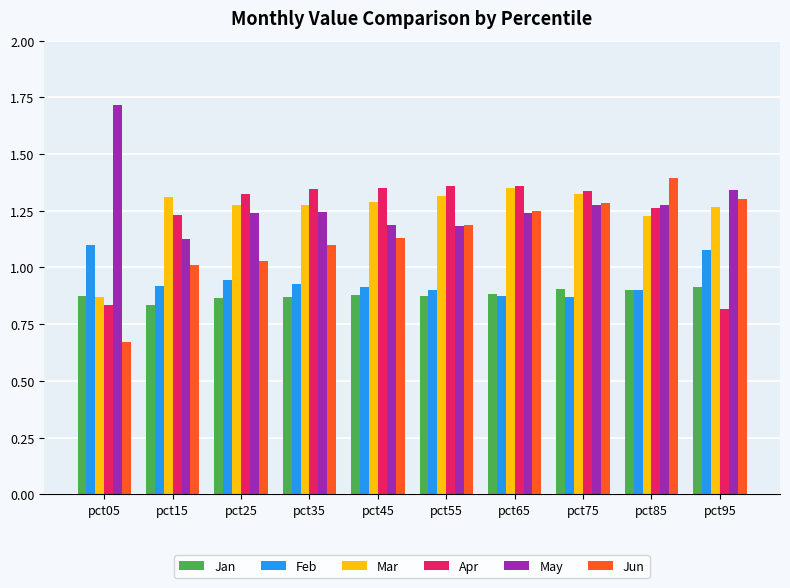

Is it true that Feb equals 1.1 at pct05?

True